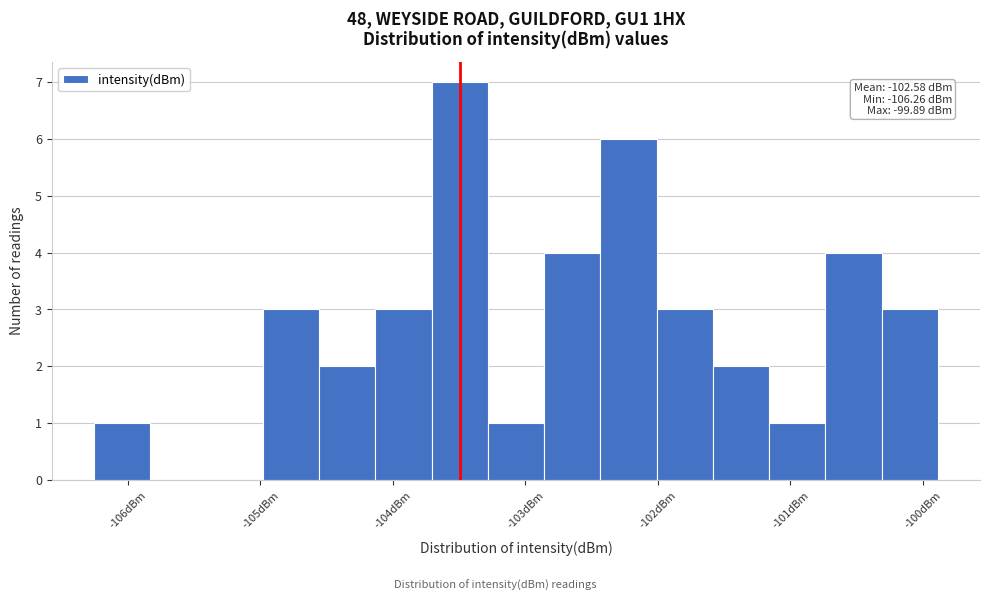

Over which range of the x-axis is the bar tallest?

-103.7 to -103.3